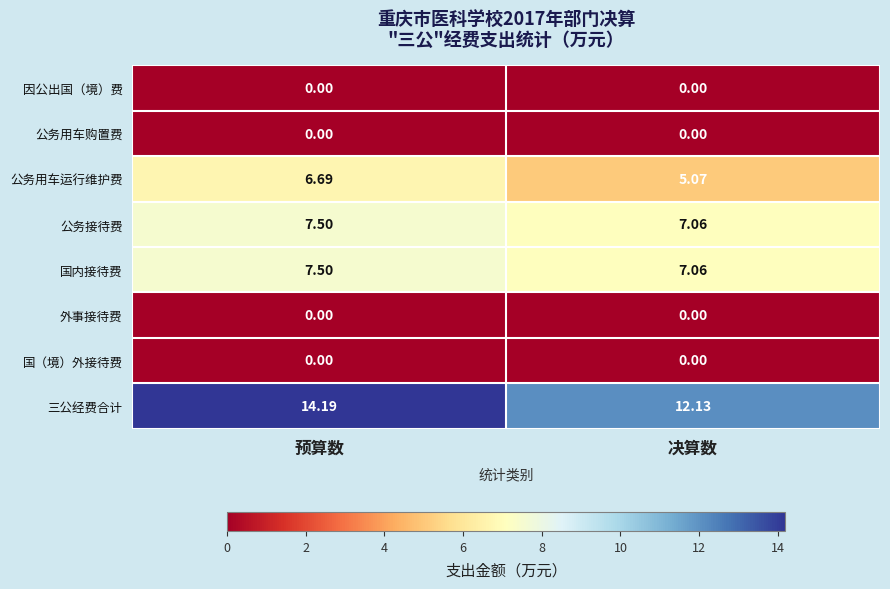

Which series has the largest total across all categories?

三公经费合计